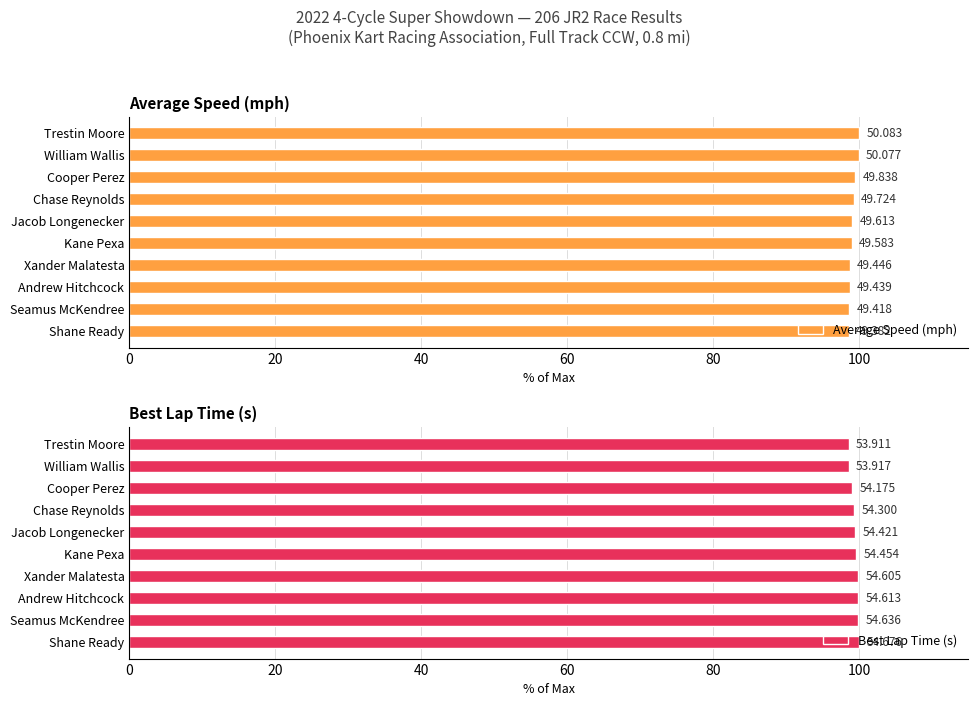

What value does the Best Lap Time (s) series have at Kane Pexa?

99.6